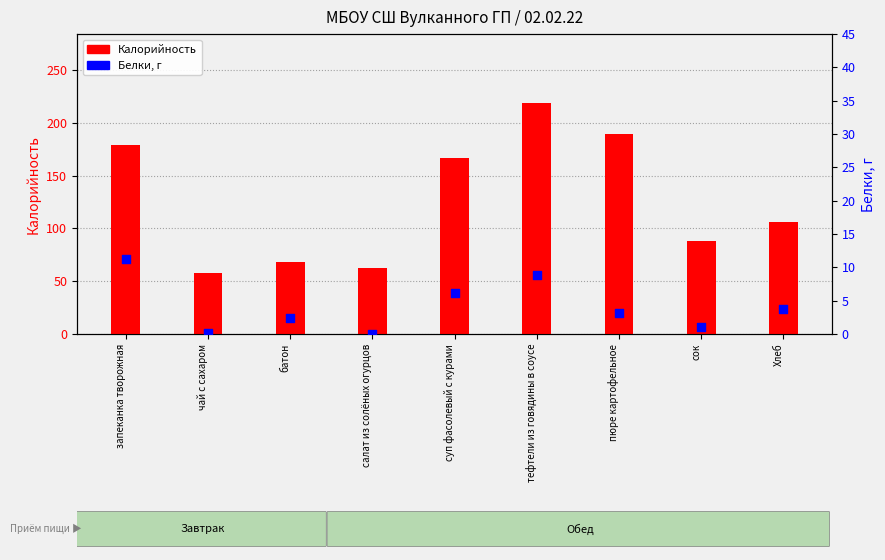

Which series contains the lowest Y value?

Белки